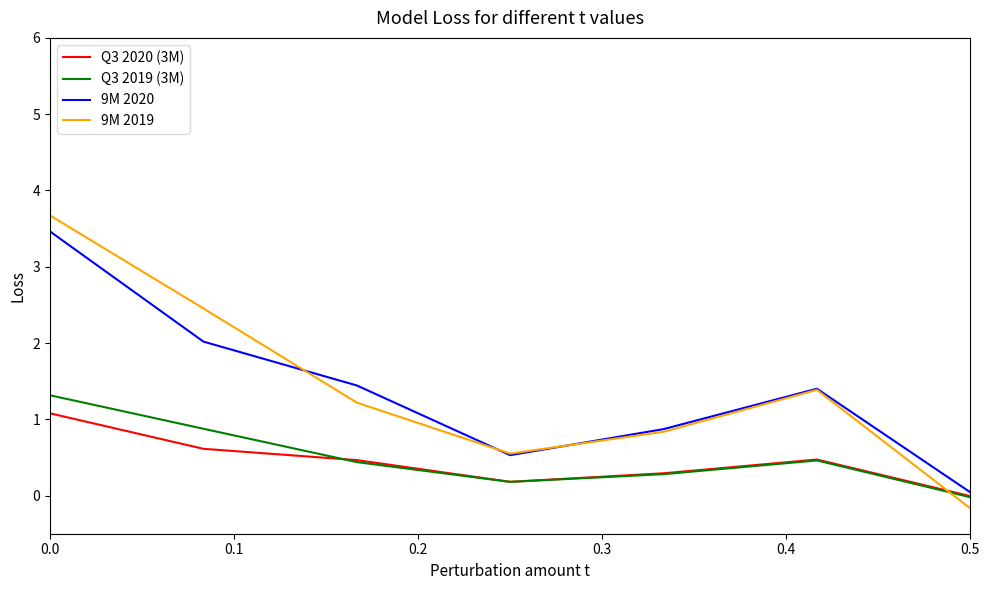

What is the sum of all 9M 2019 values?

9.9